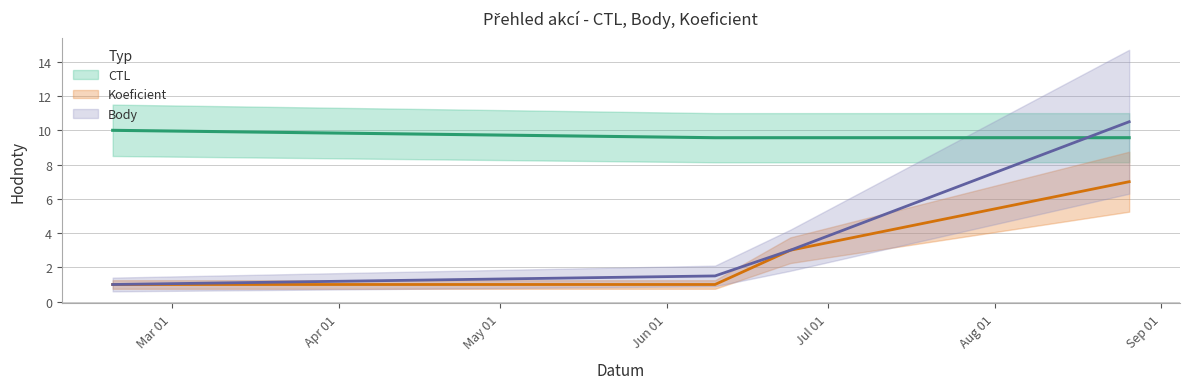

How many data points does each series have?

4